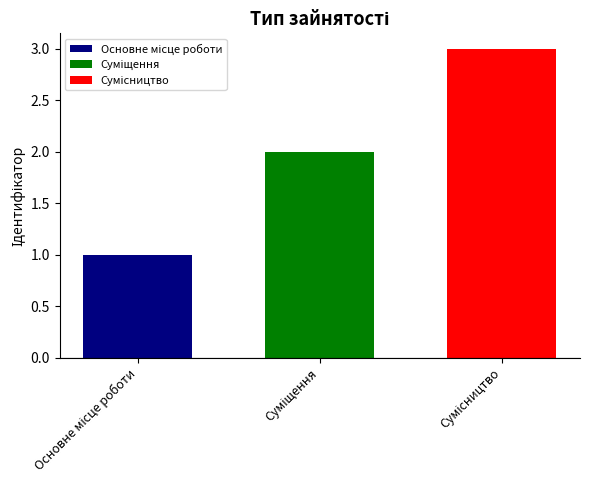

Count the number of data series in this chart.

3